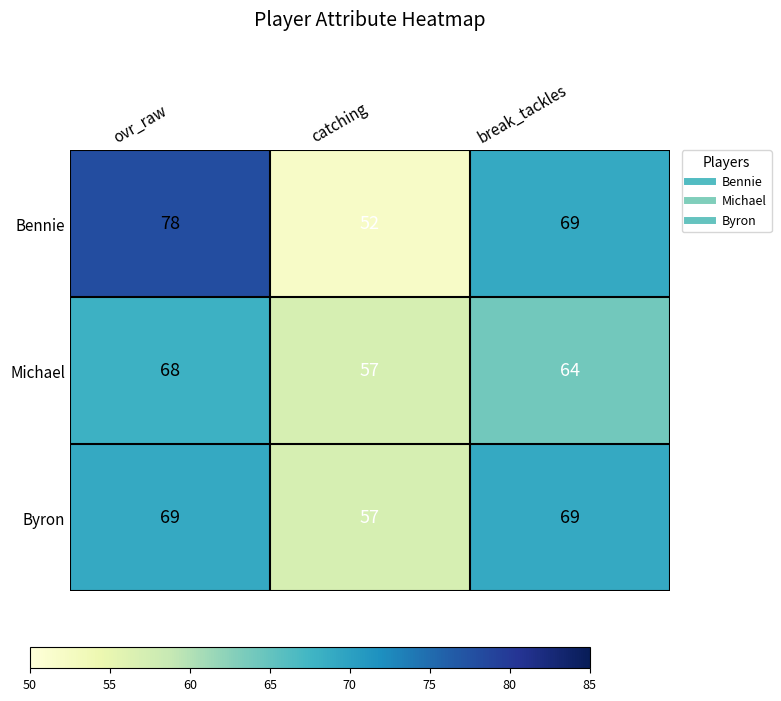

At how many categories does at least one series exceed 59?

2